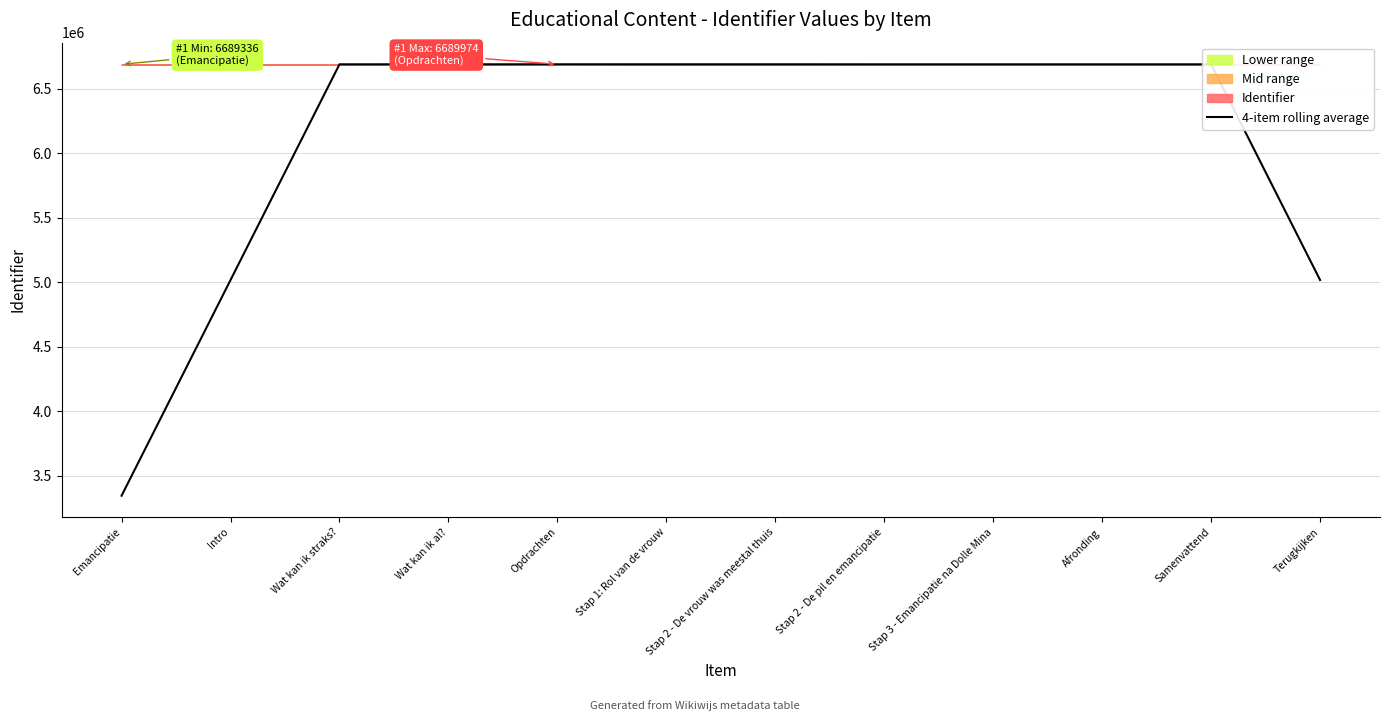

What is the approximate value at Terugkijken?

5017019.8